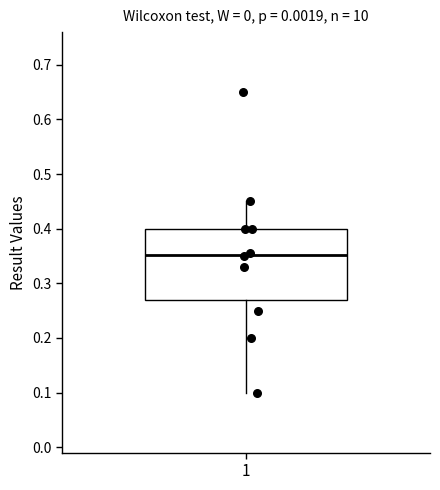

Transcribe this box plot: give where the median line is, the range the box spans, and where the two whiskers end, as read against the y-axis. The values are not printed on the chart, so give them approximately, as read against the axis.

median 0.35, box 0.27 to 0.40, whiskers 0.10 to 0.45